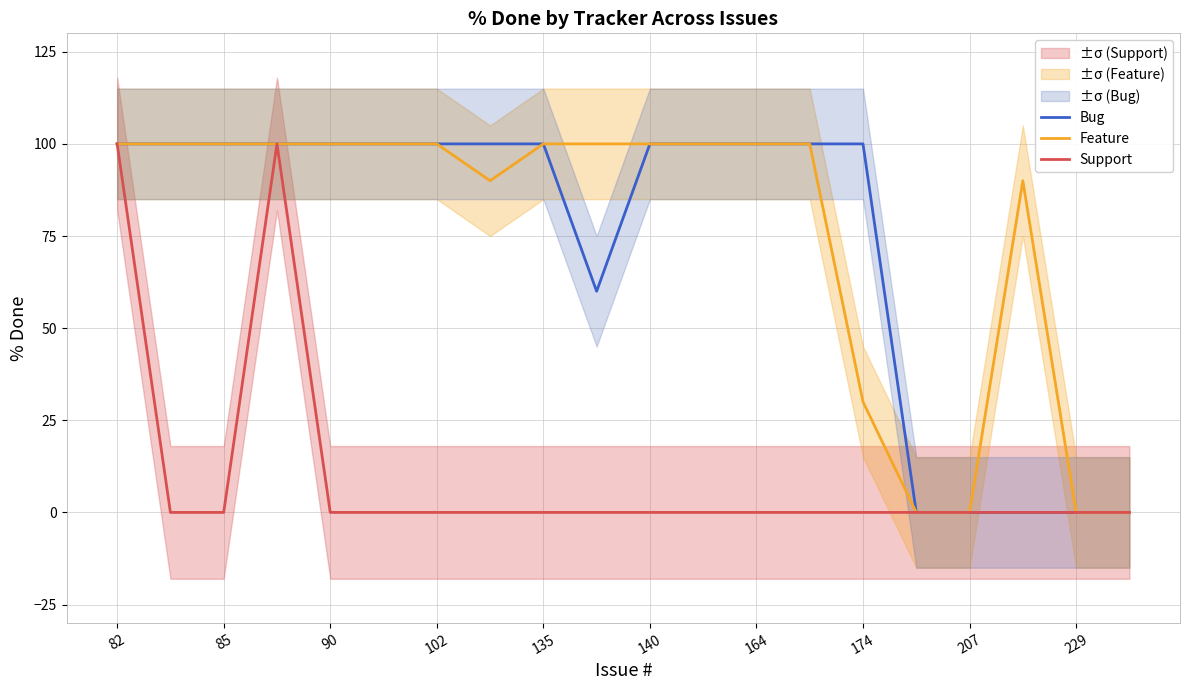

What is the average value of the Feature series?

76